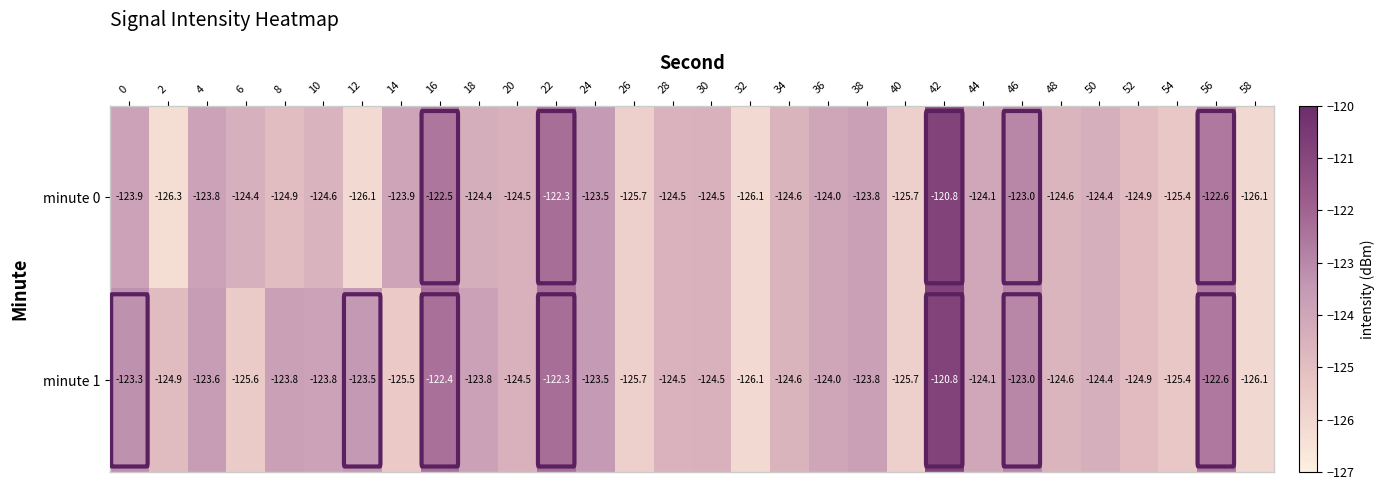

Which category has the highest value across all series?

42